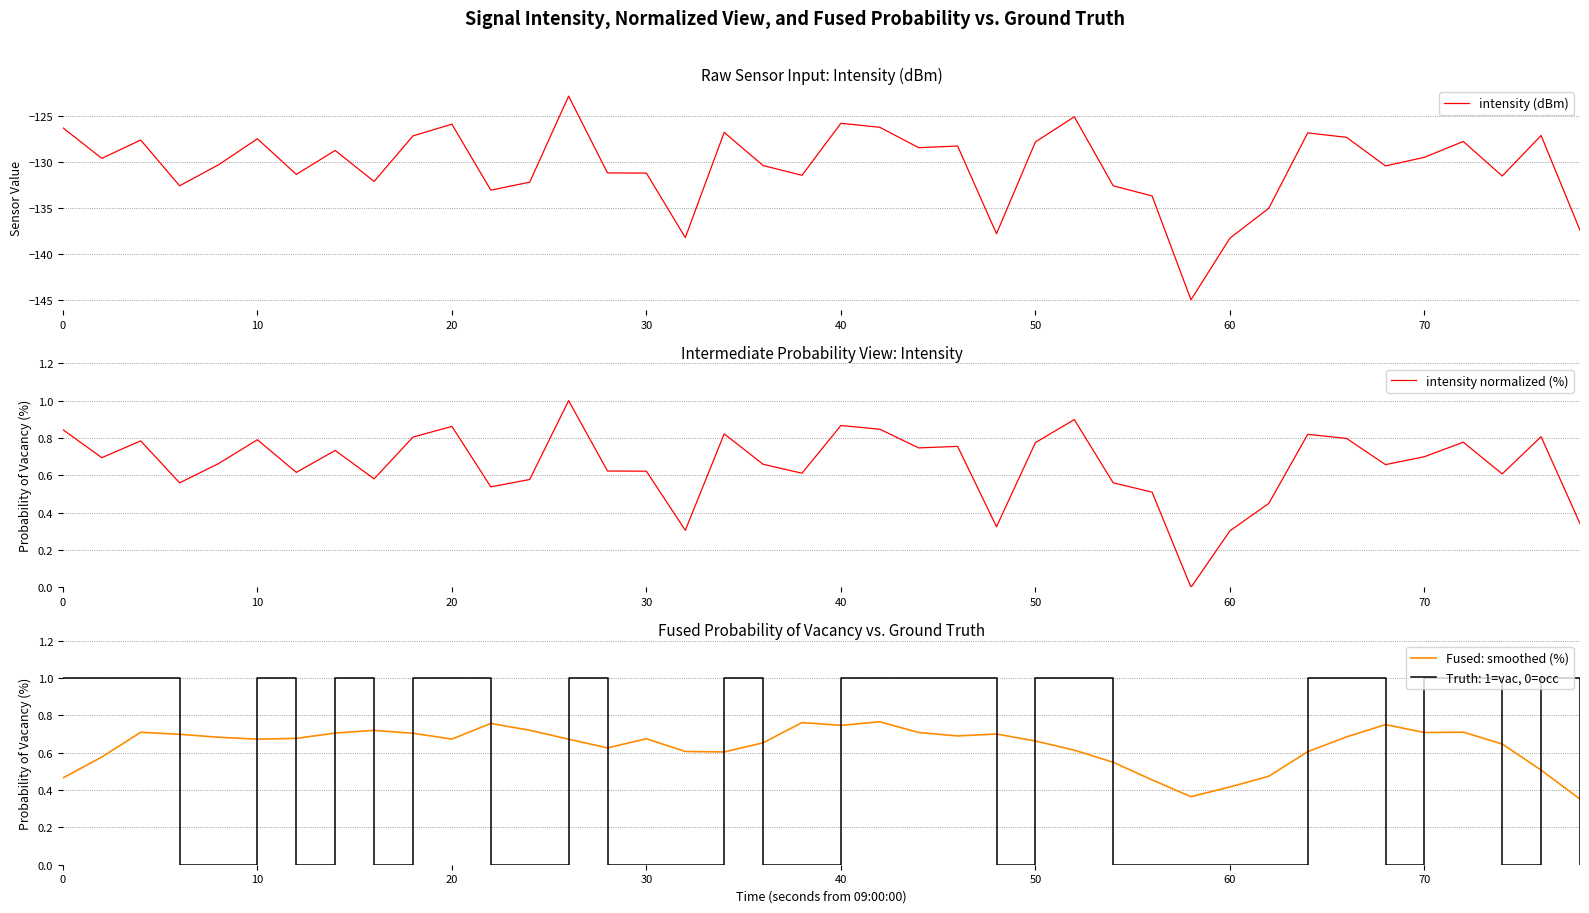

The intensity (dBm) series shows -42.2 at 0. True or false?

False